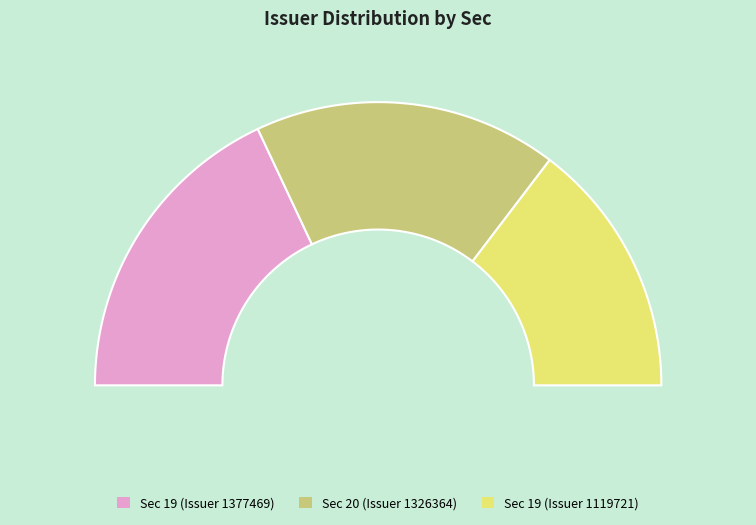

Which slice is the smallest?

19